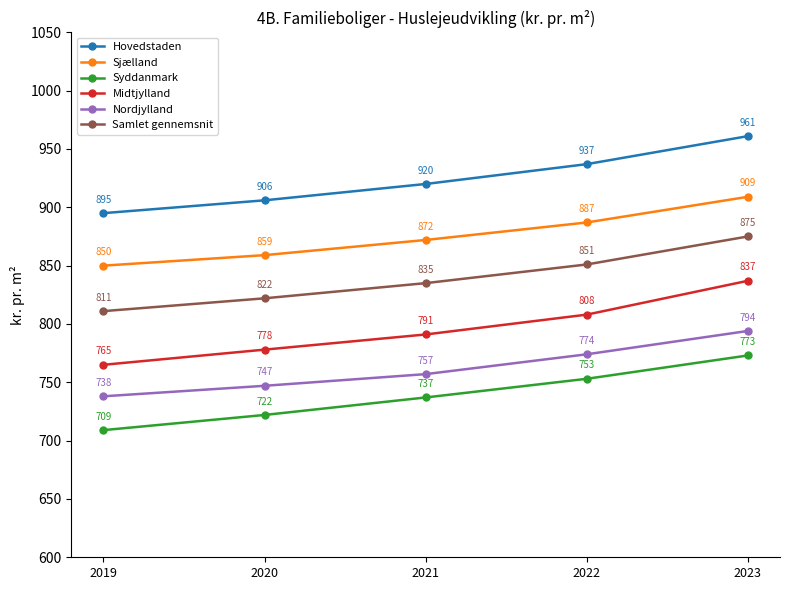

The Hovedstaden series shows 383 at 2019. True or false?

False